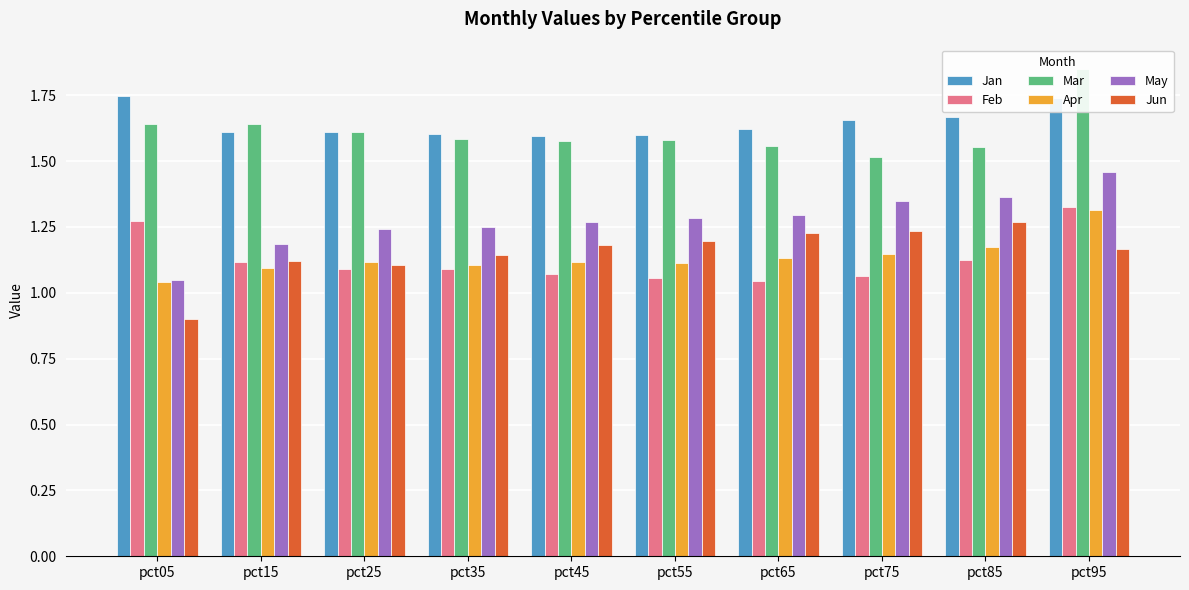

Rank the categories by Feb value from lowest to highest.

pct65, pct55, pct75, pct45, pct25, pct35, pct15, pct85, pct05, pct95